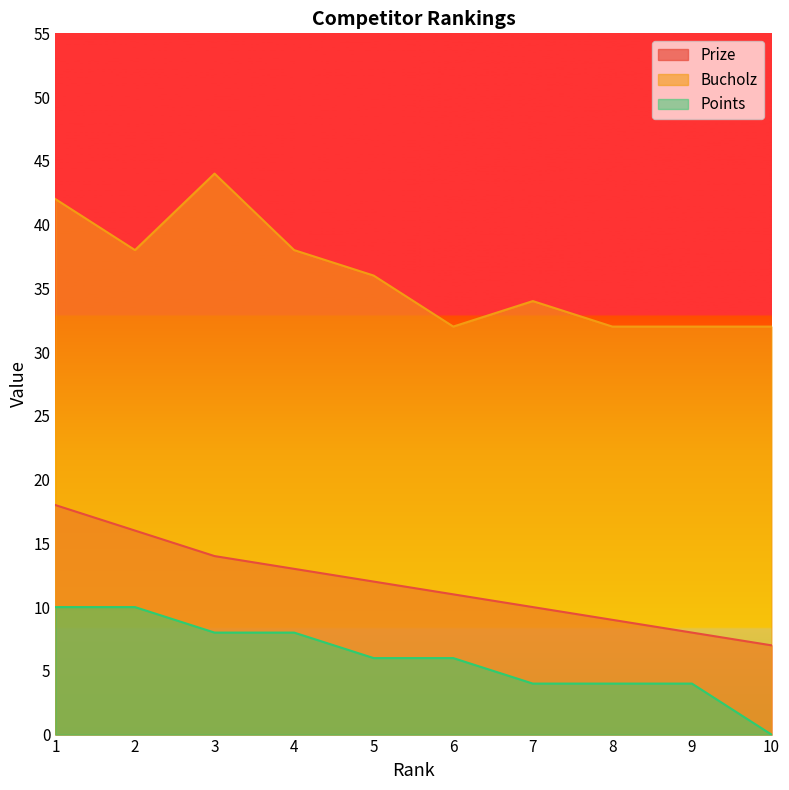

What is the total value across all series at 10?

39